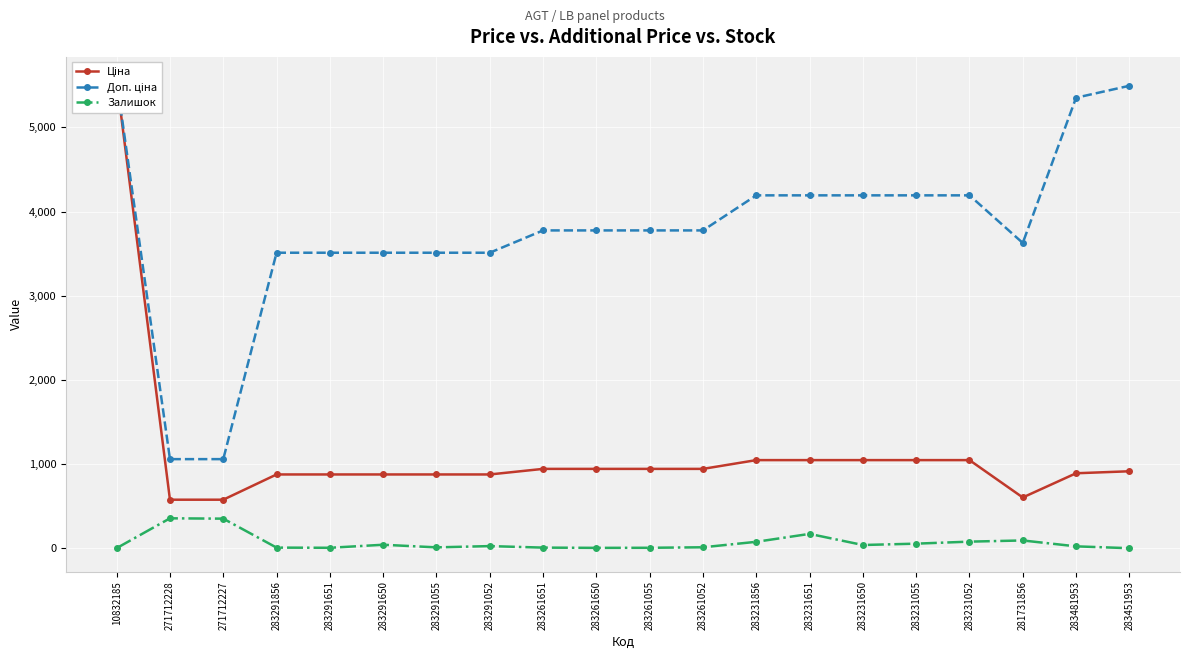

List the labels in order of Залишок value, smallest first.

283451953, 10832185, 283261650, 283291651, 283261055, 283291856, 283261651, 283291055, 283261052, 283481953, 283291052, 283231650, 283291650, 283231055, 283231856, 283231052, 281731856, 283231651, 271712227, 271712228